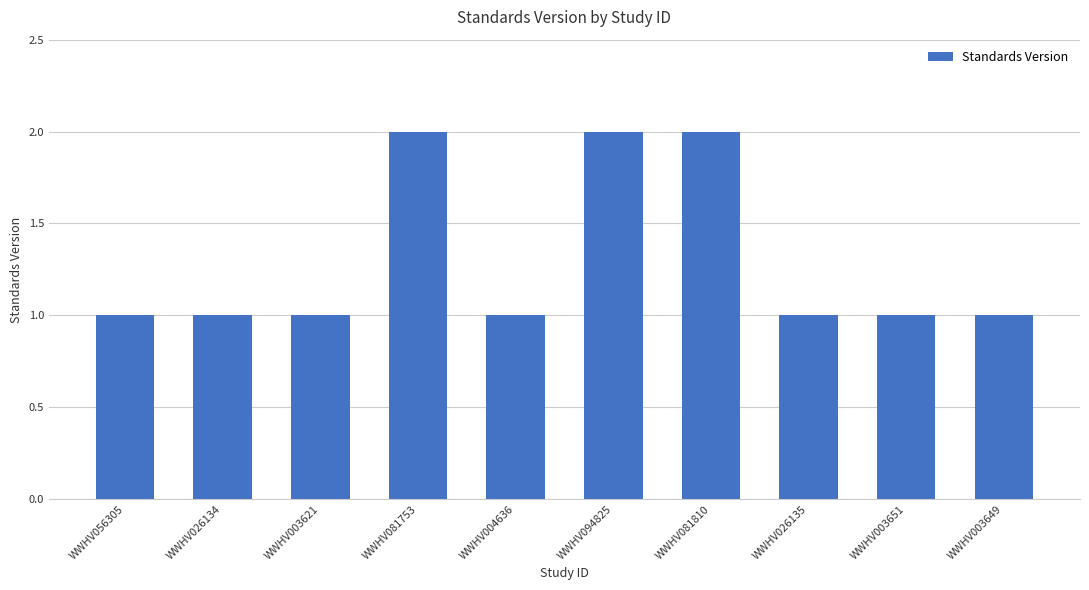

What is the sum of the values at WWHV081753 and WWHV056305?

3